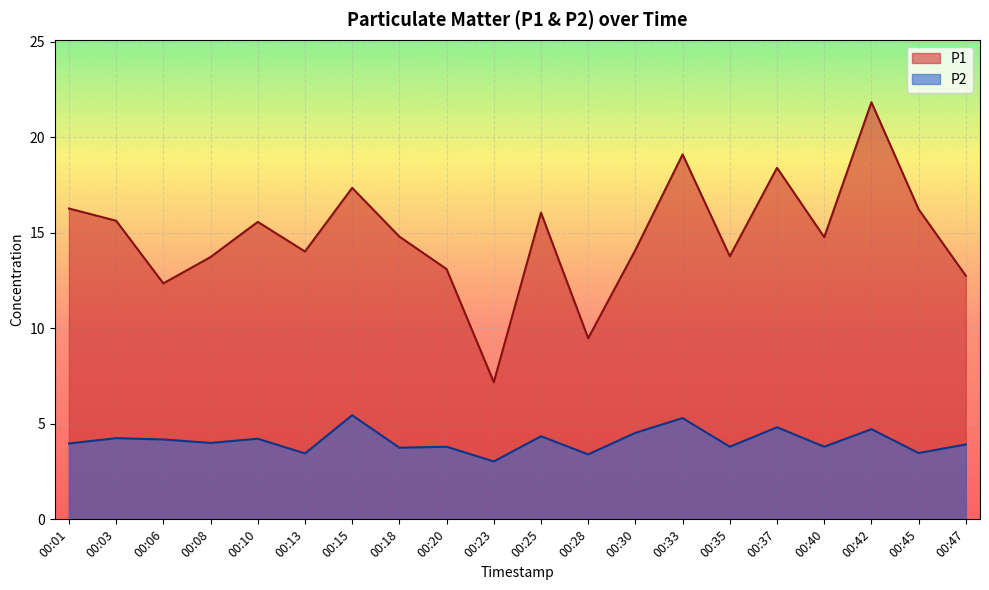

Which series has the widest spread of values?

P1